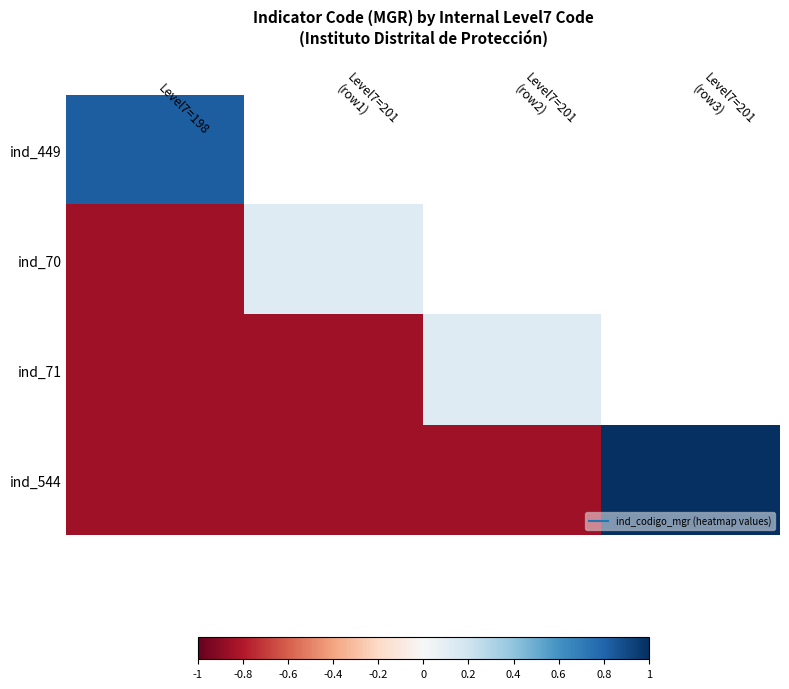

The value of ind_70 at Level7=201 (row1) is 0.0. True or false?

False